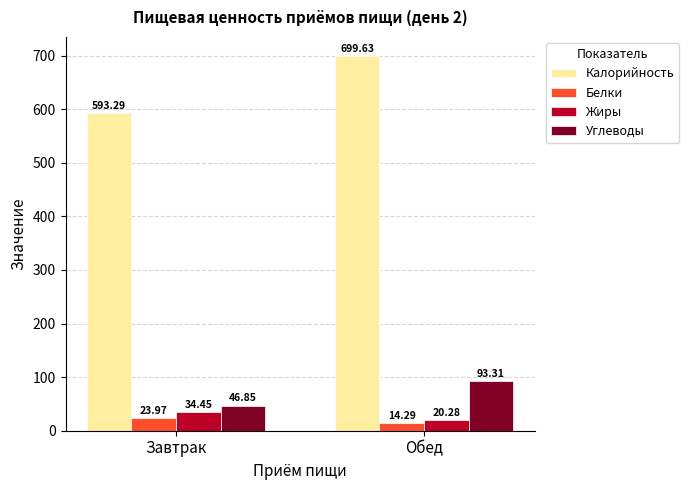

What is the difference between the highest and lowest values at Завтрак?

569.3